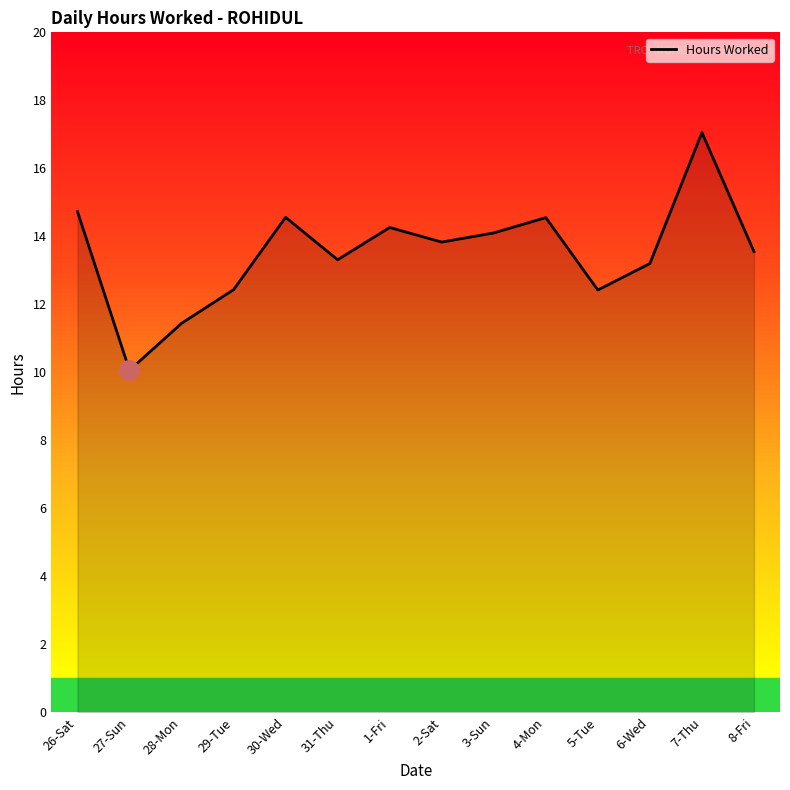

What is the difference between the maximum and minimum values?

7.0